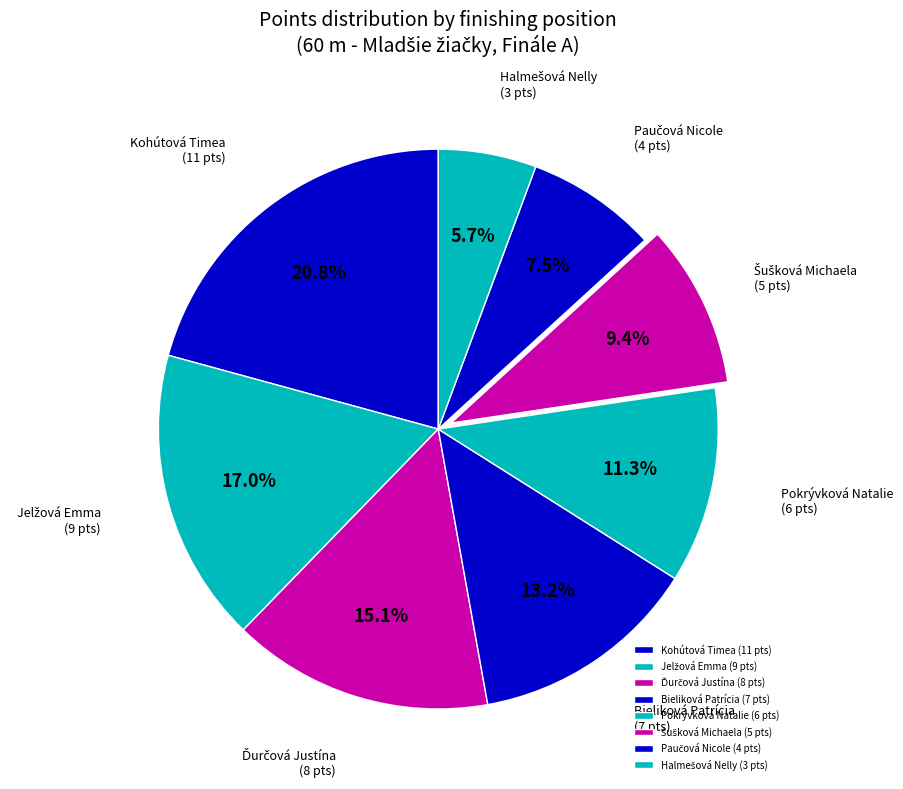

Does Bieliková Patrícia represent more than half of the total?

No